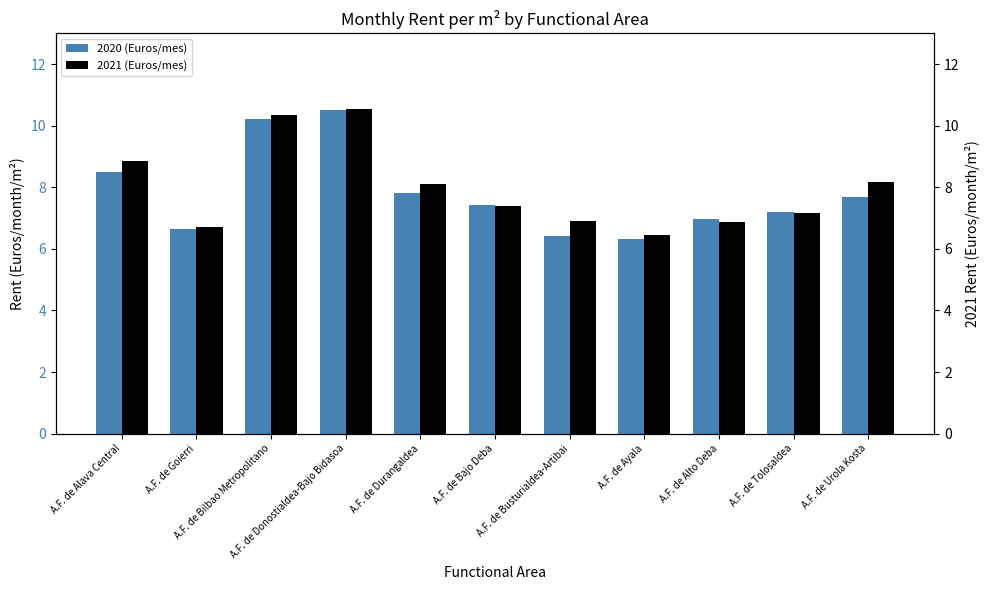

Rank the series by their average value, from lowest to highest.

2020 (Euros/mes), 2021 (Euros/mes)